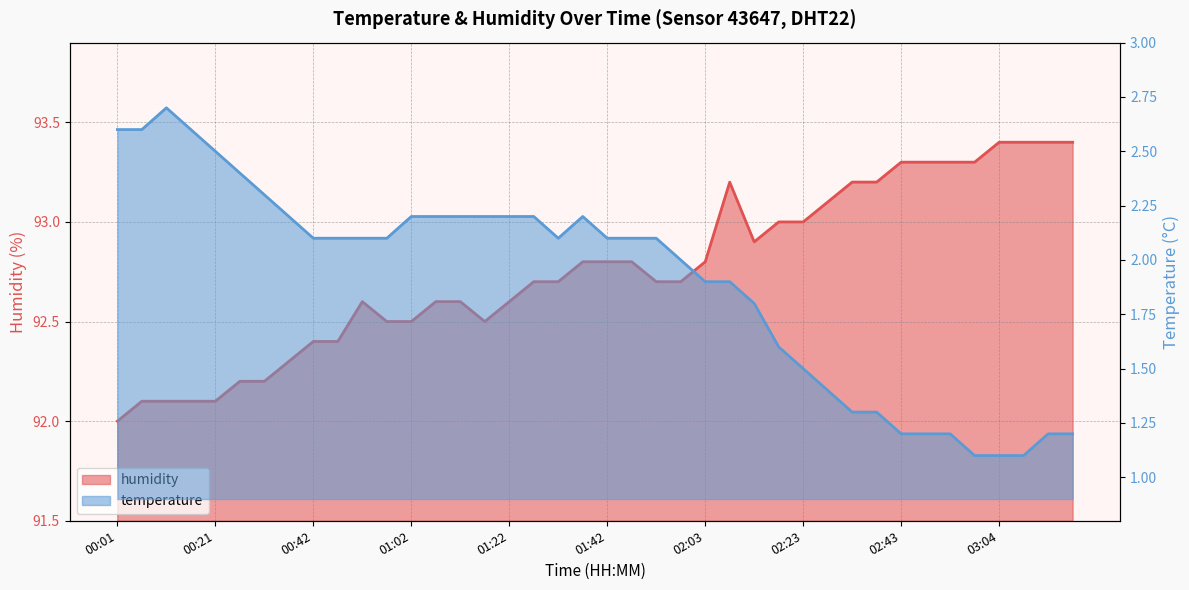

True or false: humidity and temperature cross at least once.

False